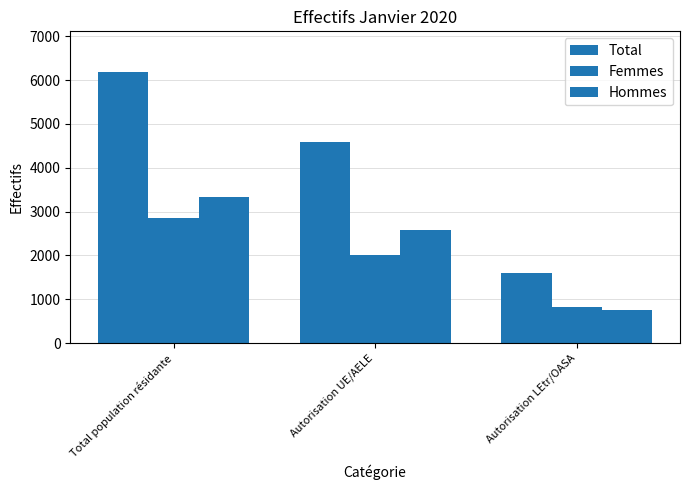

Does the chart contain stacked bars?

No